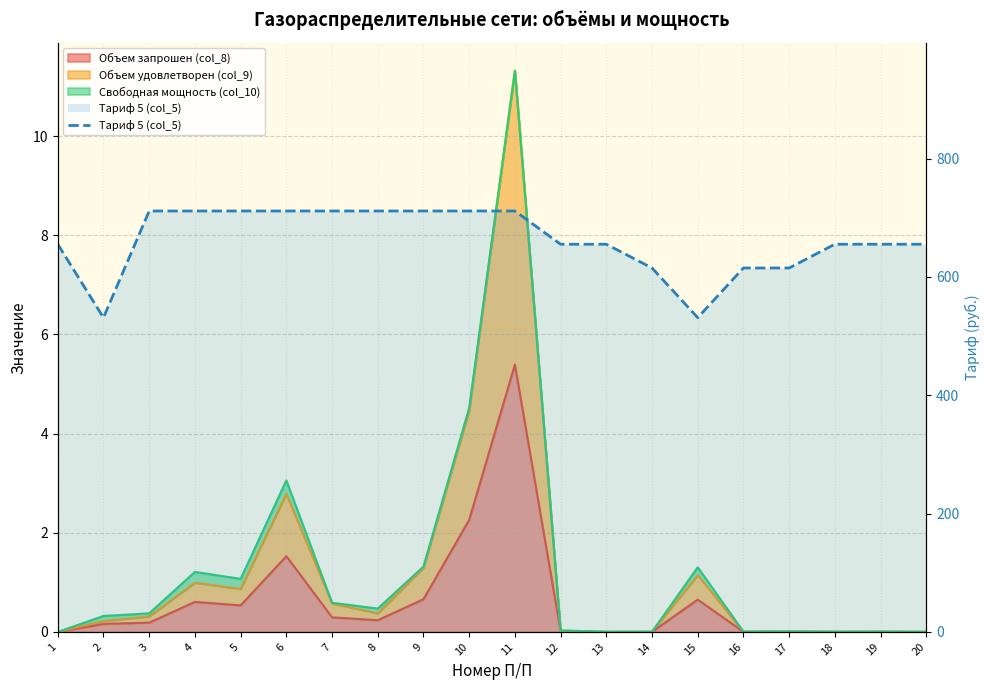

How many lines are shown in the chart?

1